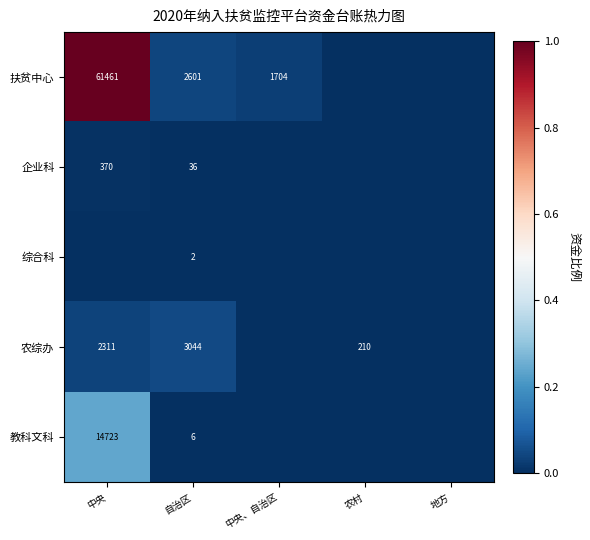

What is the total value across all series at 自治区?

5689